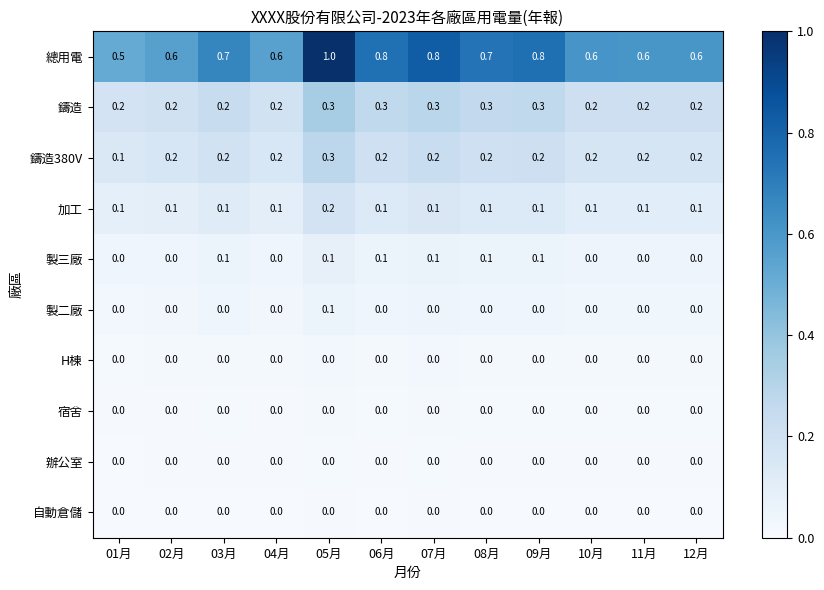

What is the maximum value shown in the chart?

1.0